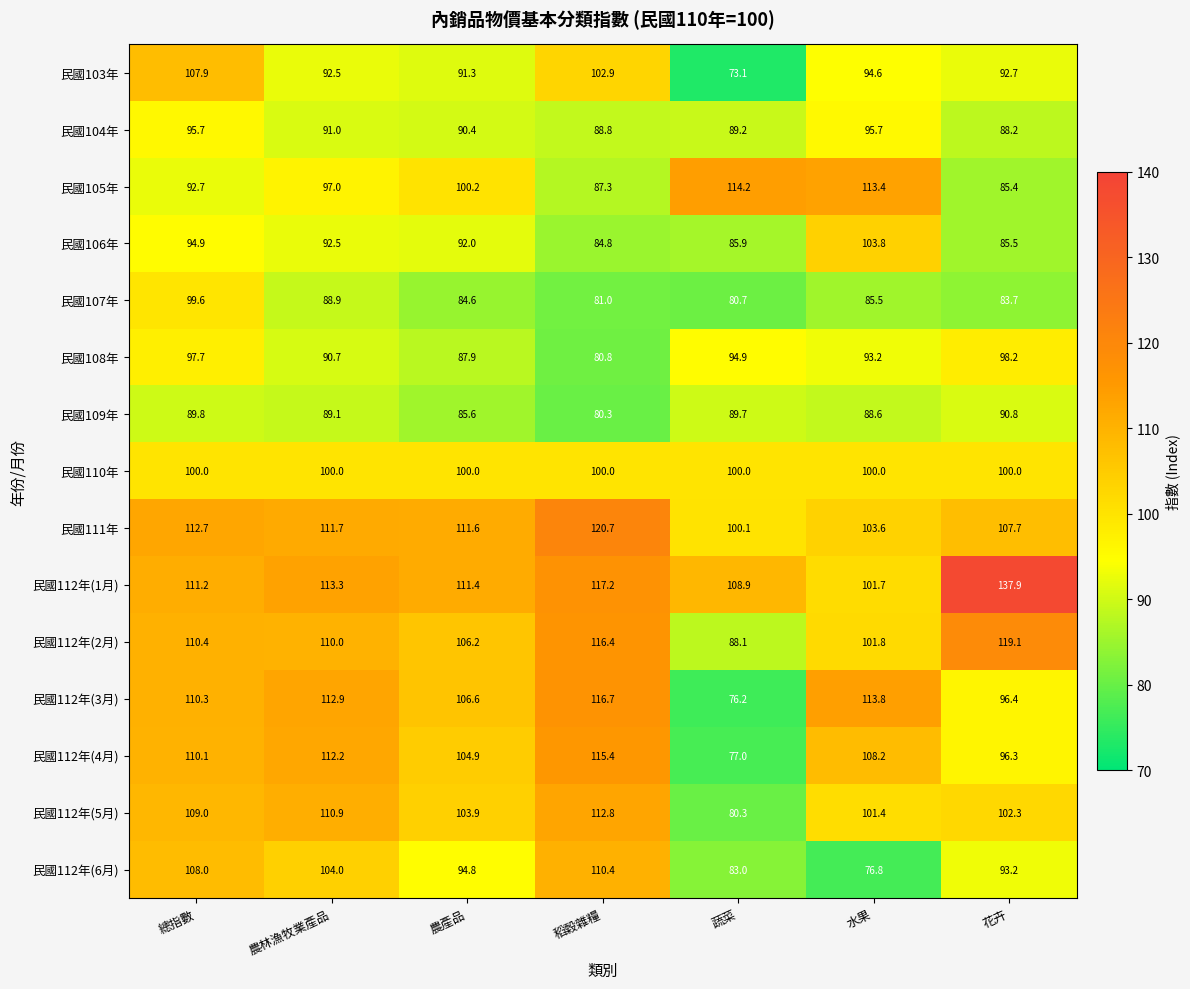

At which category is the sum across all series the highest?

總指數